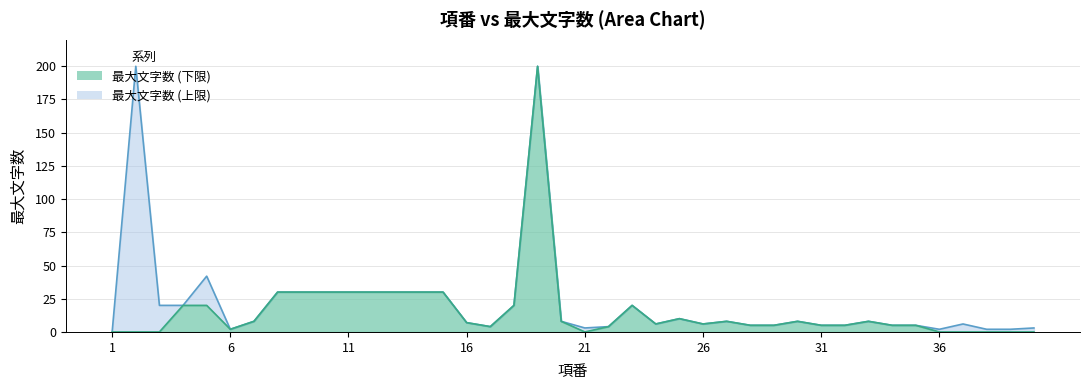

What is the sum of all 最大文字数_upper values?

889